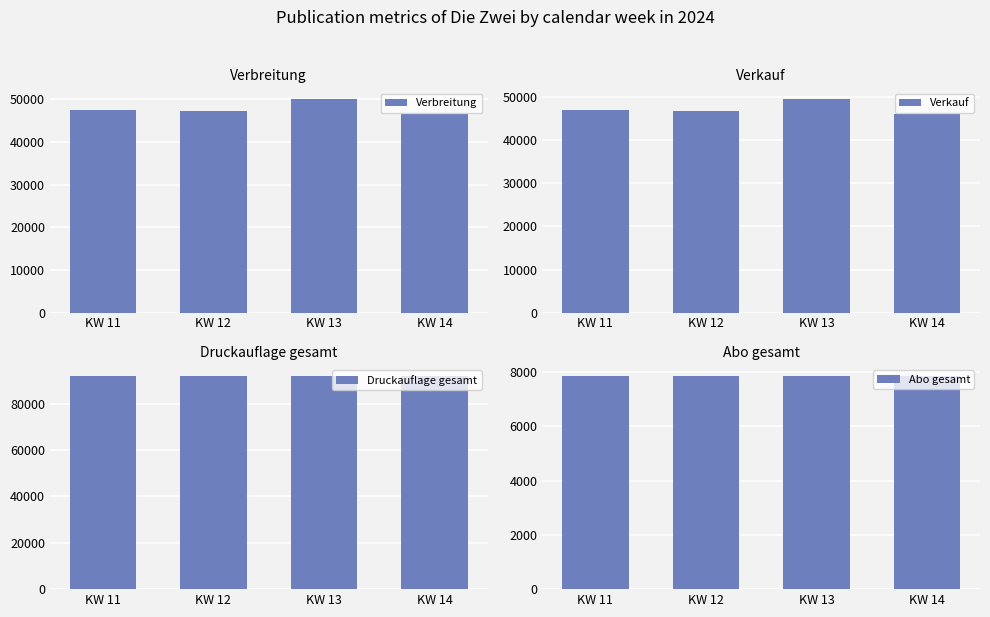

How many values in the Verkauf series exceed 46918?

1